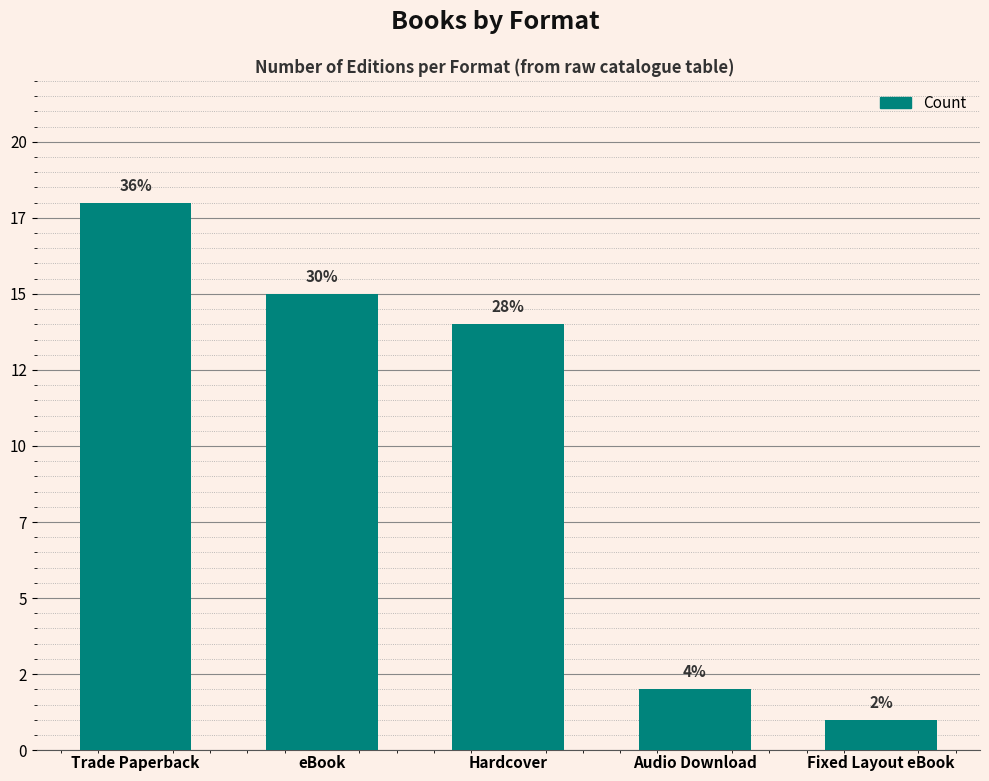

Does the chart contain any negative values?

No